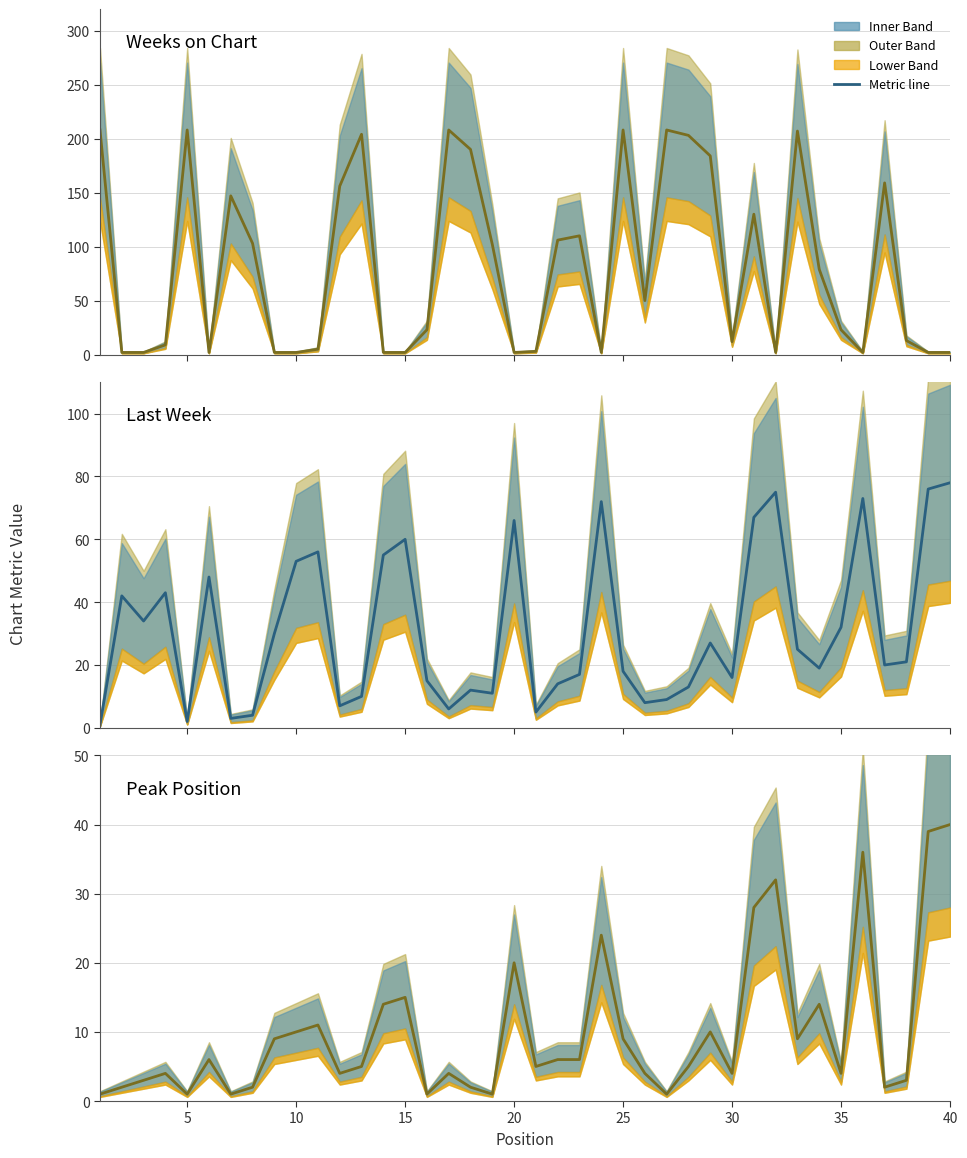

Which has a higher value, 30 or 15?

30